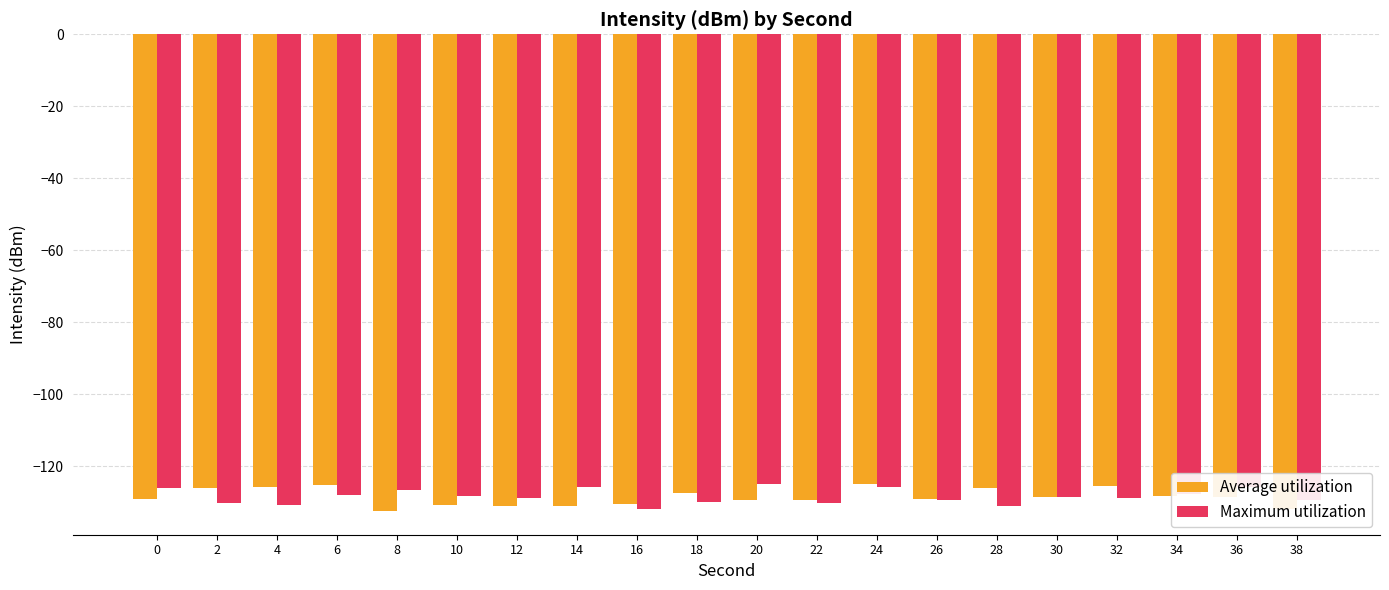

What is the difference between the highest and lowest values at 6?

2.8